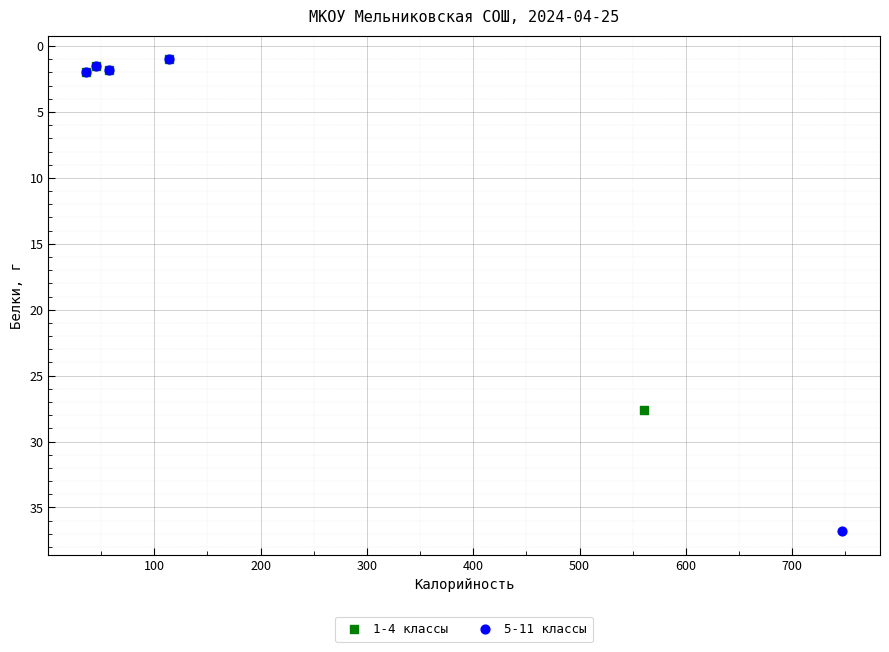

Which series reaches the maximum Y coordinate?

5-11 классы